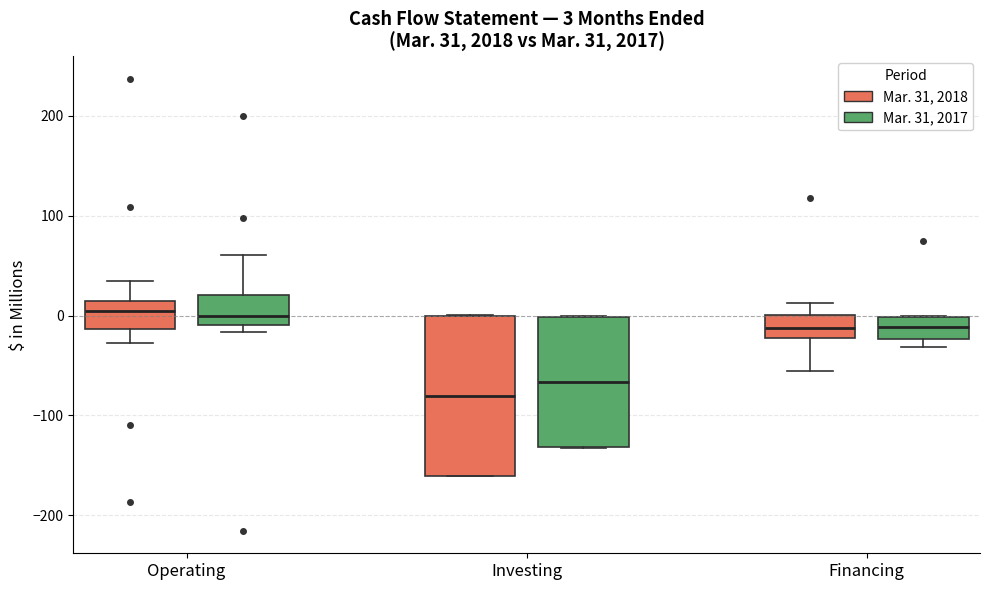

Which box is the tallest, from its lower edge to its upper edge?

Investing (Mar. 31, 2018)